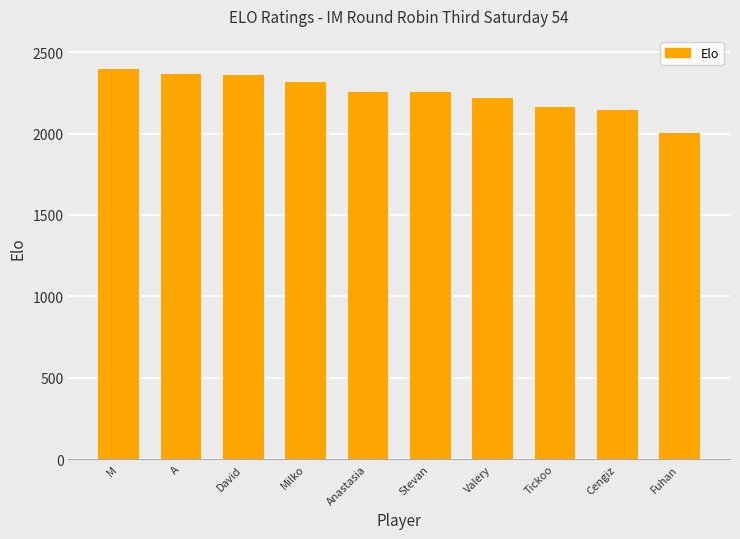

What is the change in value from Milko to Anastasia?

-60